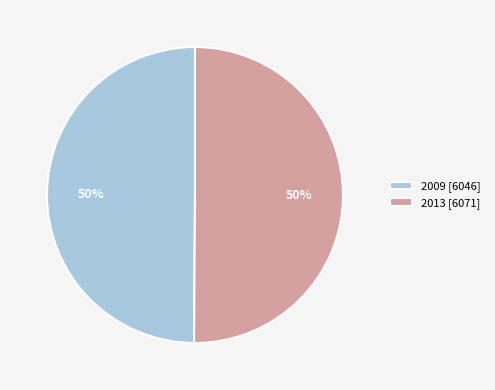

Combined, do 2013 [6071] and 2009 [6046] account for over 50%?

Yes